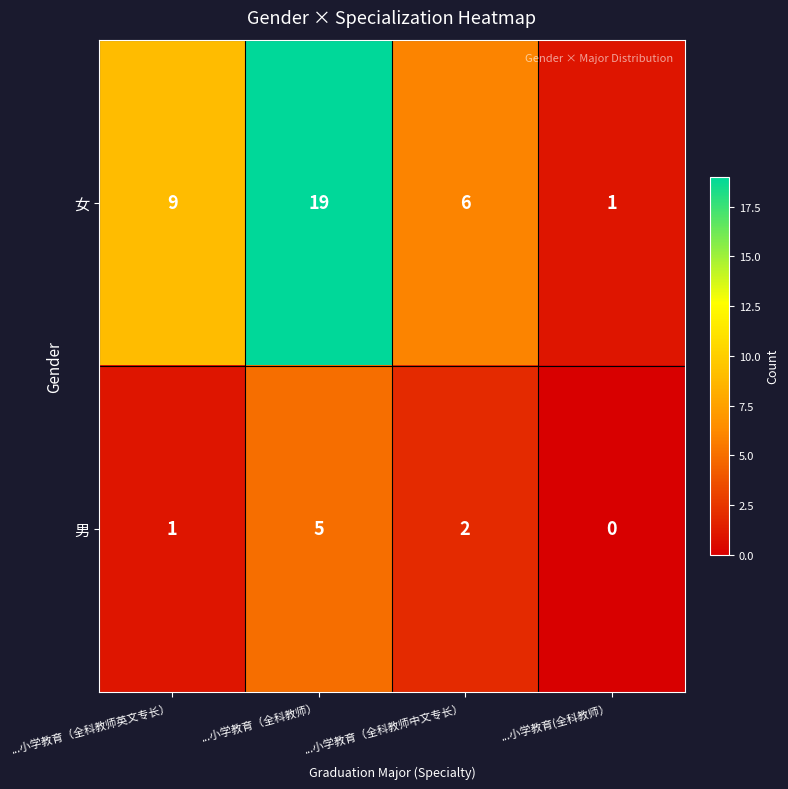

What is the average value of the 女 series?

9